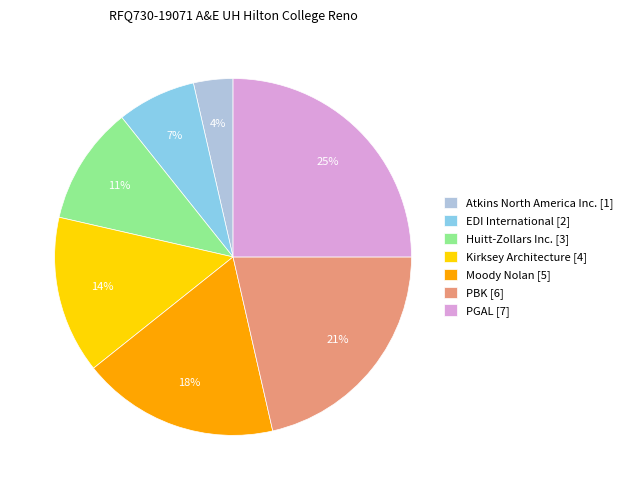

What percentage is the Huitt-Zollars Inc. slice, to the nearest percent?

11%